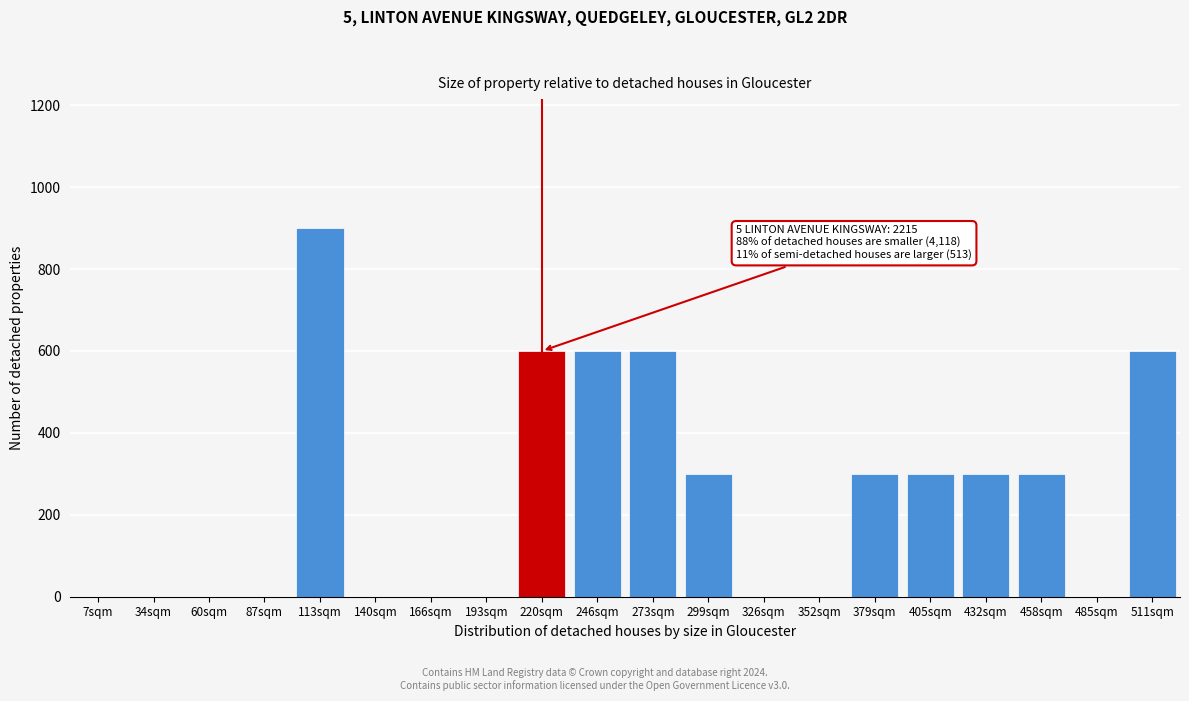

Reading left to right, extract all data points from this chart.

7sqm=0	34sqm=0	60sqm=0	87sqm=0	113sqm=900	140sqm=0	166sqm=0	193sqm=0	220sqm=600	246sqm=600	273sqm=600	299sqm=300	326sqm=0	352sqm=0	379sqm=300	405sqm=300	432sqm=300	458sqm=300	485sqm=0	511sqm=600